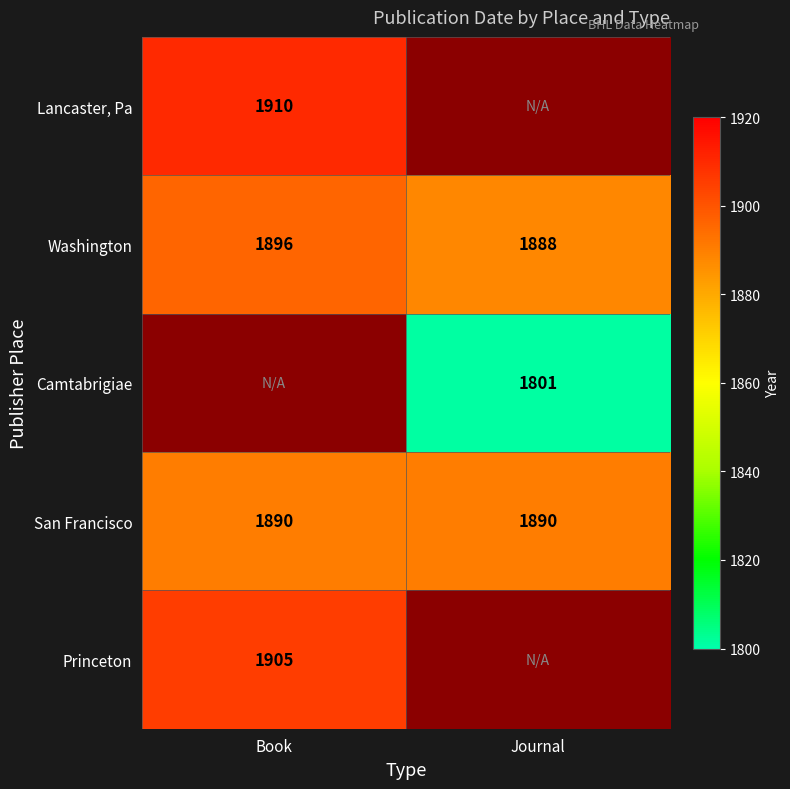

List the labels in order of San Francisco value, smallest first.

Book, Journal